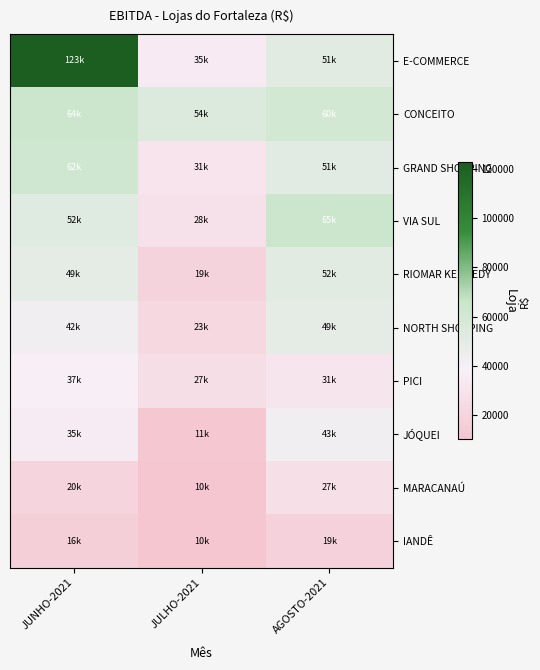

Rank the series at JUNHO-2021 from highest to lowest value.

E-COMMERCE, CONCEITO, GRAND SHOPPING, VIA SUL, RIOMAR KENNEDY, NORTH SHOPPING, PICI, JÓQUEI, MARACANAÚ, IANDÊ